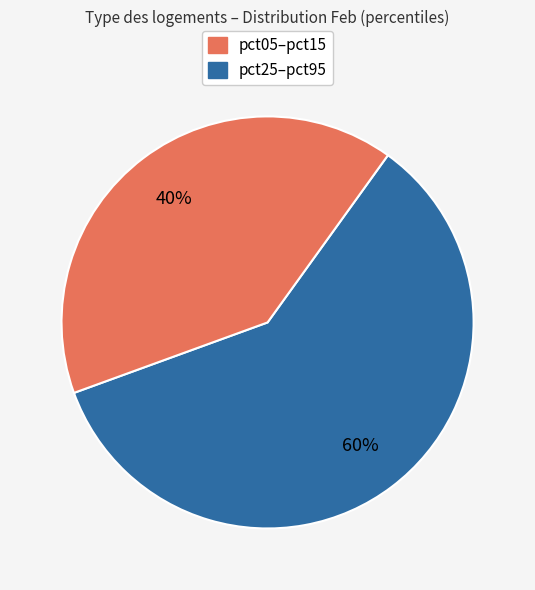

To the nearest percent, what is the average slice percentage?

50%